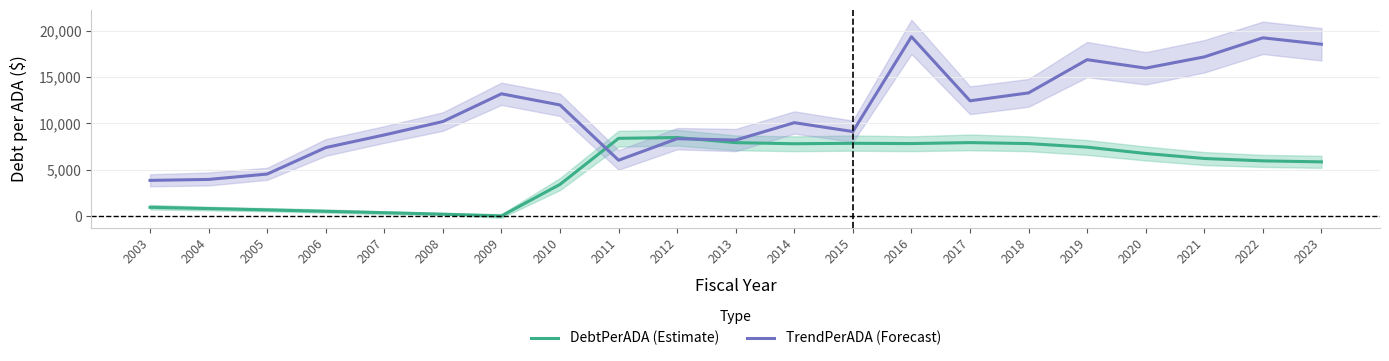

Which category has the lowest value in the TrendPerADA (Forecast) series?

2003